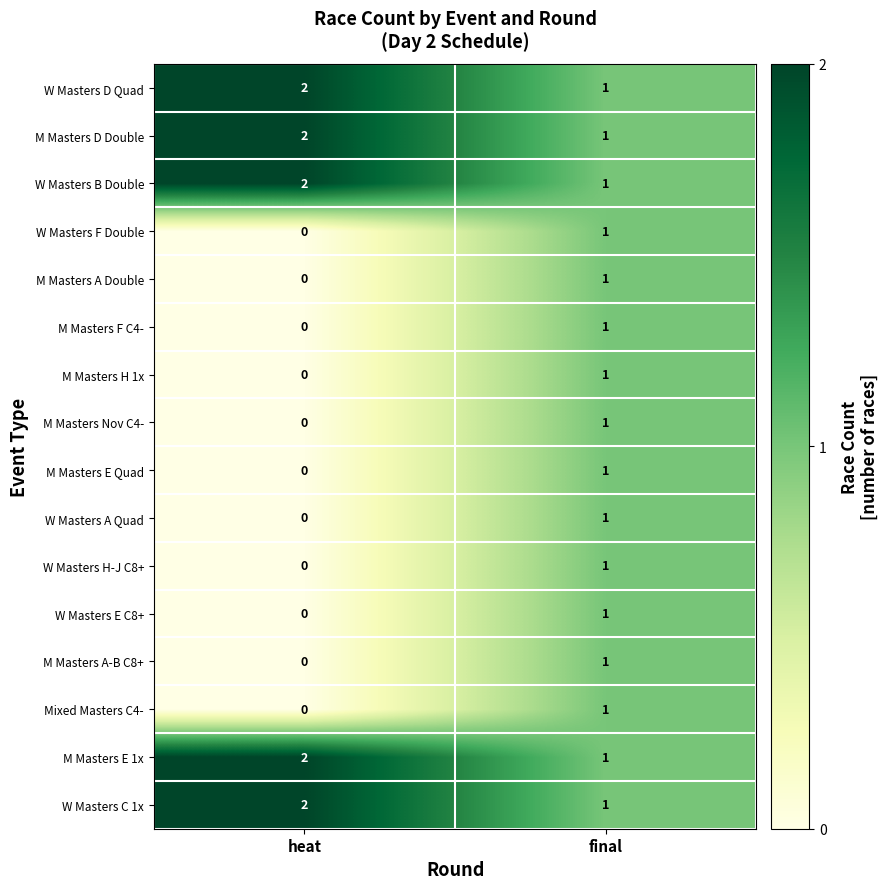

How many distinct data groups are displayed?

16